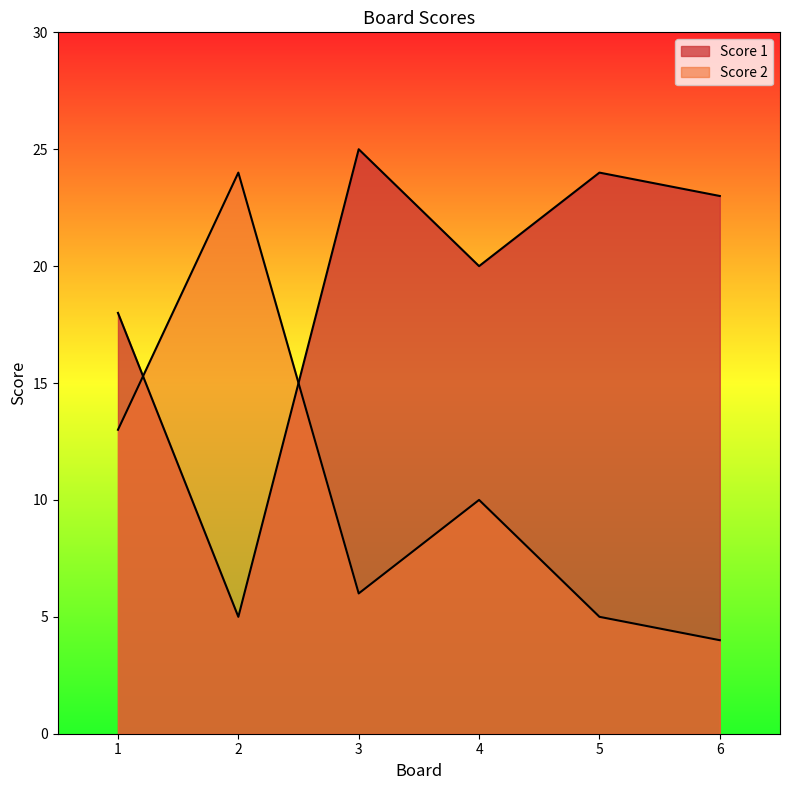

What are all the series names shown in the legend?

Score 1, Score 2